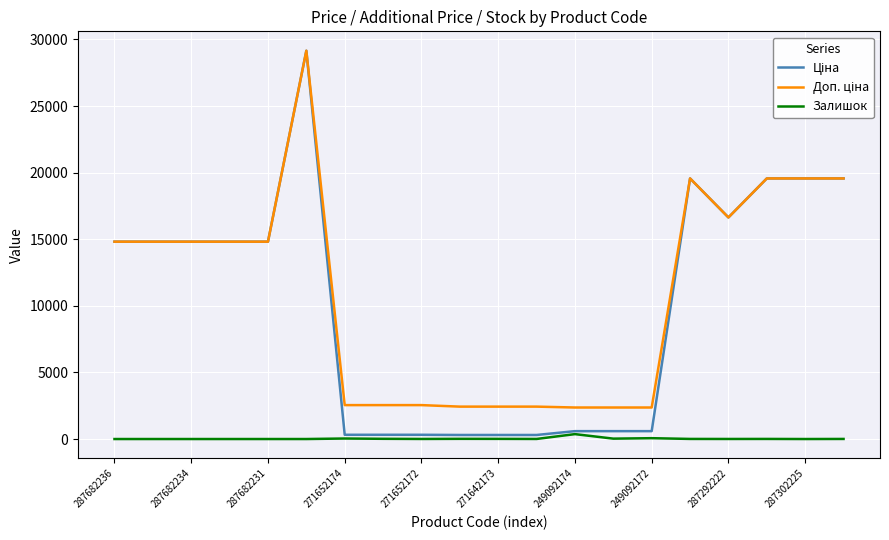

What is the maximum value shown in the chart?

29152.3